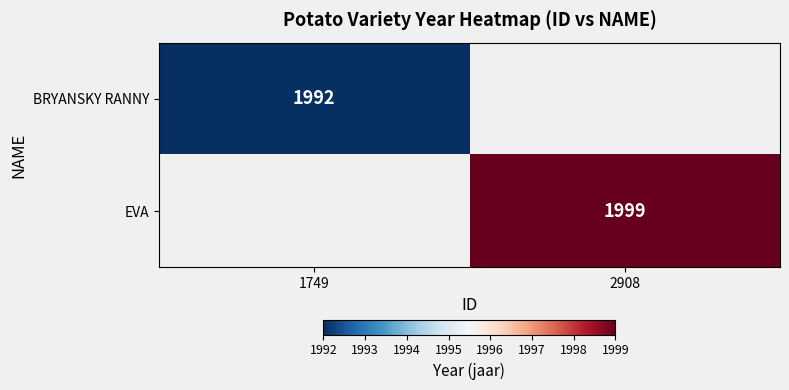

The EVA series shows 3530 at 2908. True or false?

False